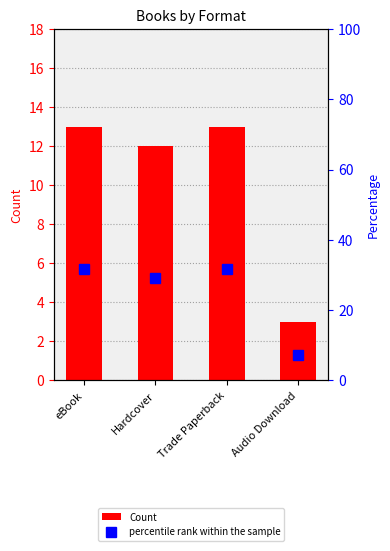

Which has a higher value, Hardcover or Trade Paperback?

Trade Paperback